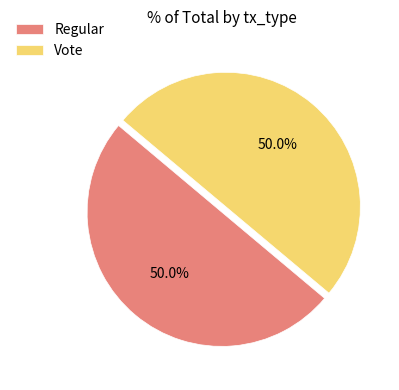

The Regular slice represents 50% of the pie. True or false?

True